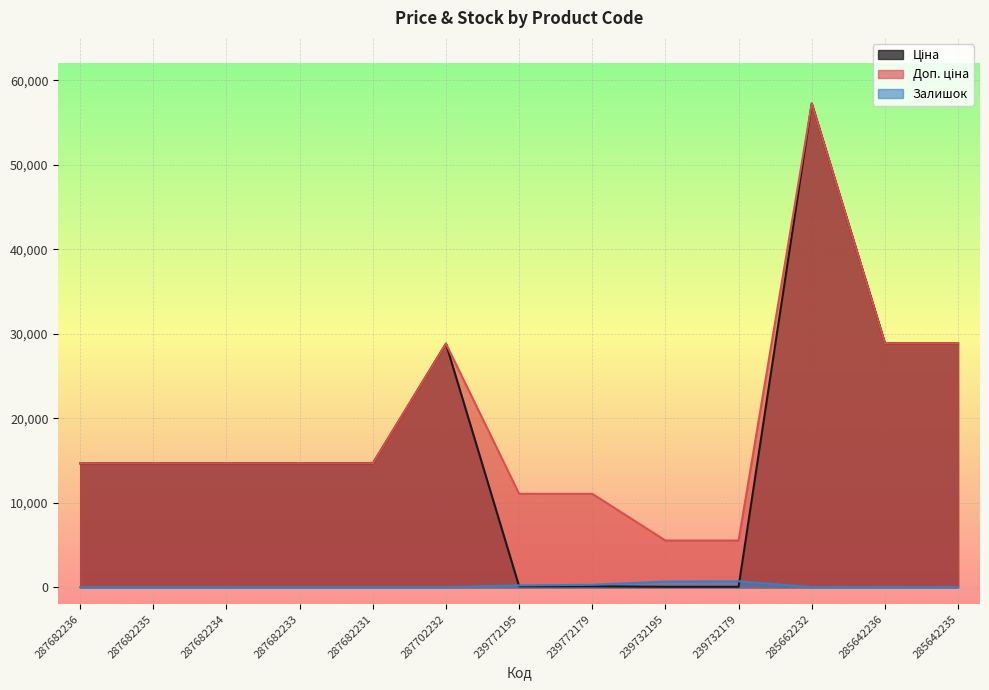

What is the label of the 7th point from the right?

239772195